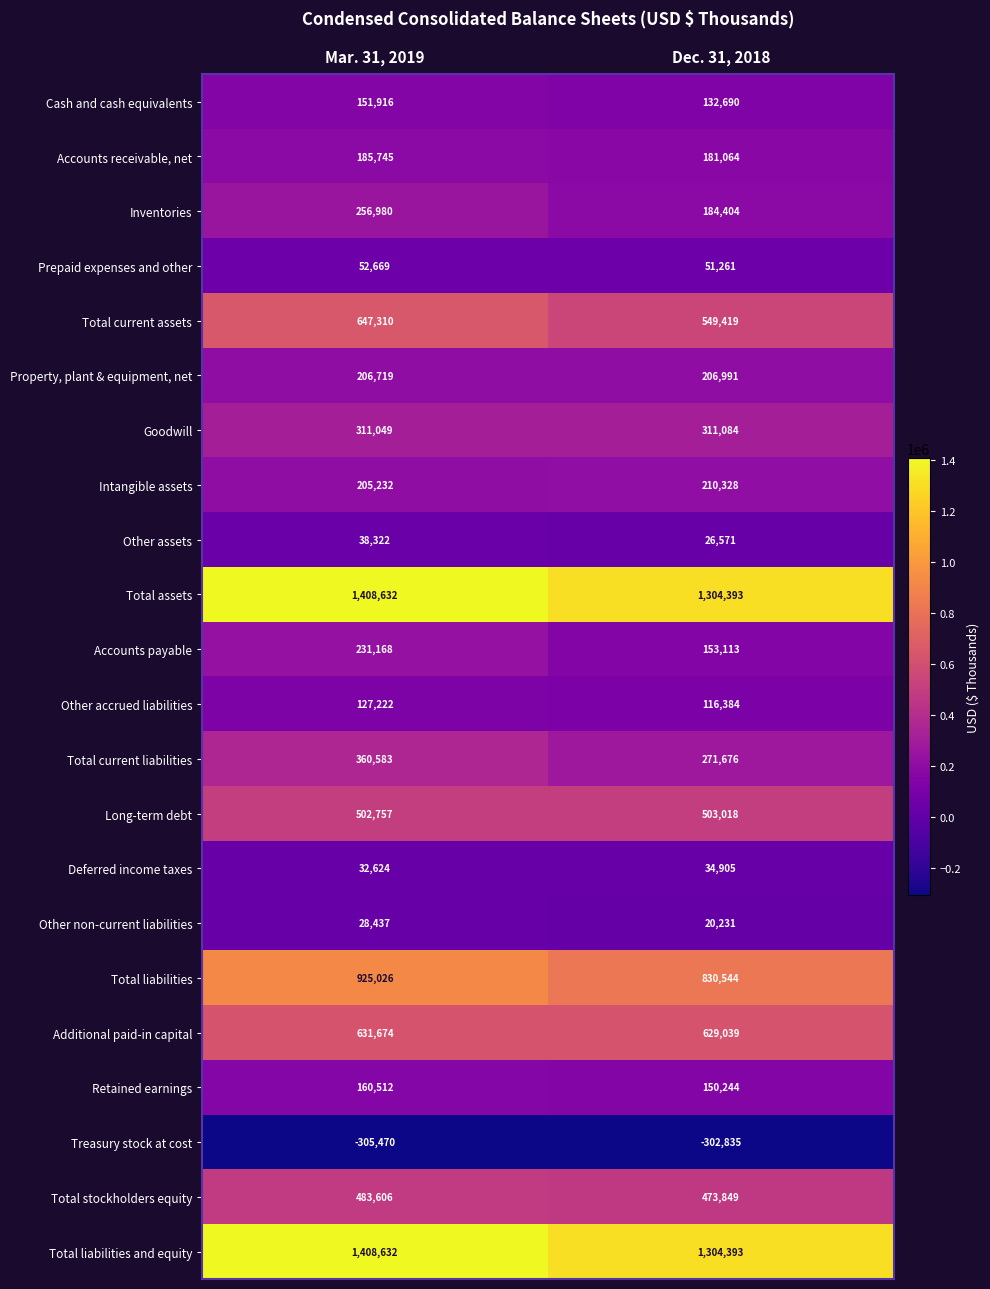

Where is Total liabilities and equity nearest to the value 1356512?

Dec. 31, 2018